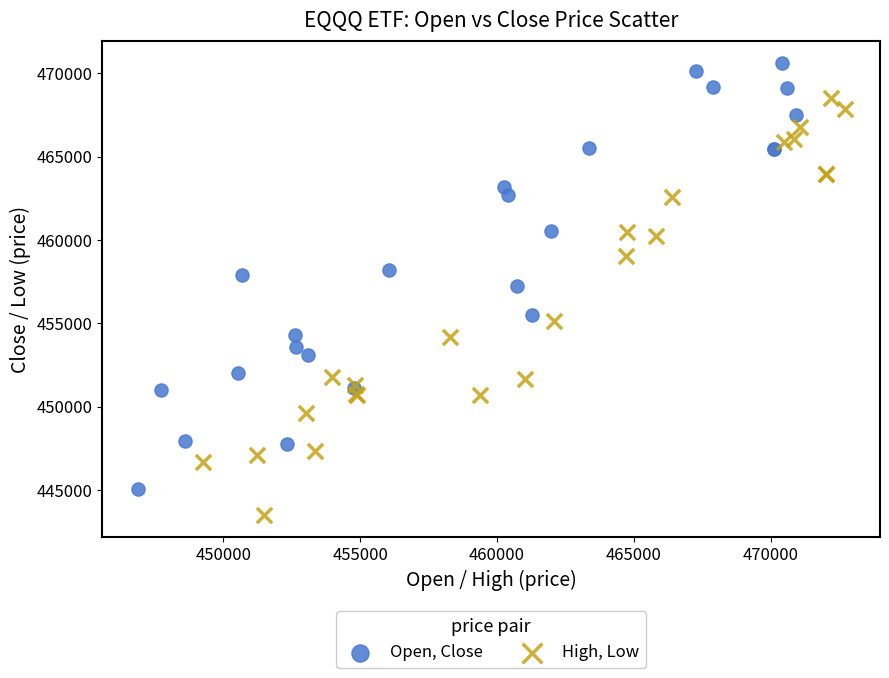

Which series contains the lowest Y value?

High, Low